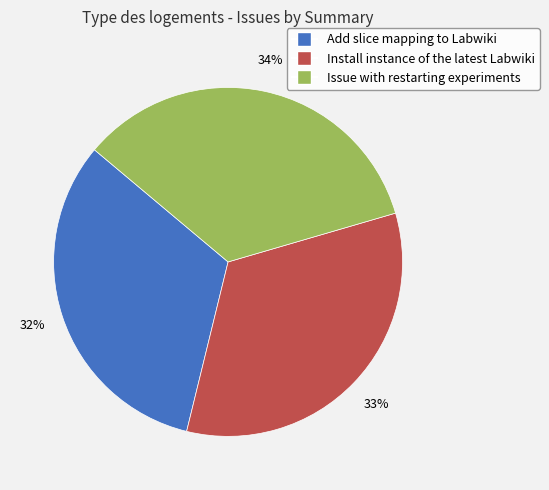

Is the sum of Issue with restarting experiments and Install instance of the latest Labwiki greater than half?

Yes